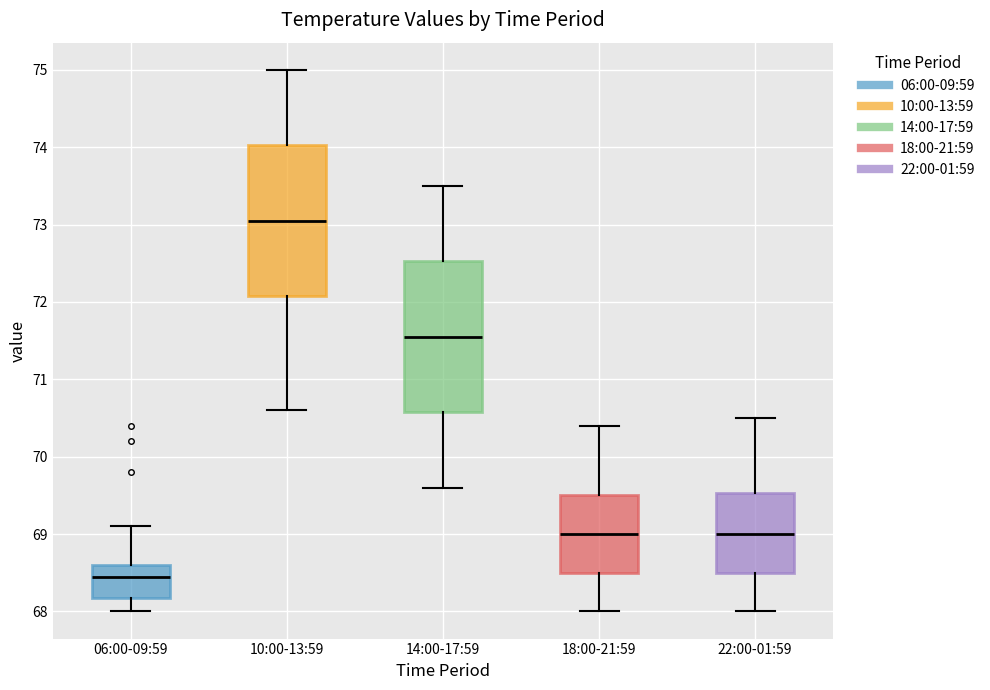

Reading left to right, transcribe this box plot: for each box, give where its median line is, the range the box spans, and where its two whiskers end, as read against the y-axis. The values are not printed on the chart, so give them approximately, as read against the axis.

06:00-09:59: median 68.5, box 68.2 to 68.6, whiskers 68.0 to 69.1
10:00-13:59: median 73.1, box 72.1 to 74.0, whiskers 70.6 to 75.0
14:00-17:59: median 71.6, box 70.6 to 72.5, whiskers 69.6 to 73.5
18:00-21:59: median 69.0, box 68.5 to 69.5, whiskers 68.0 to 70.4
22:00-01:59: median 69.0, box 68.5 to 69.5, whiskers 68.0 to 70.5